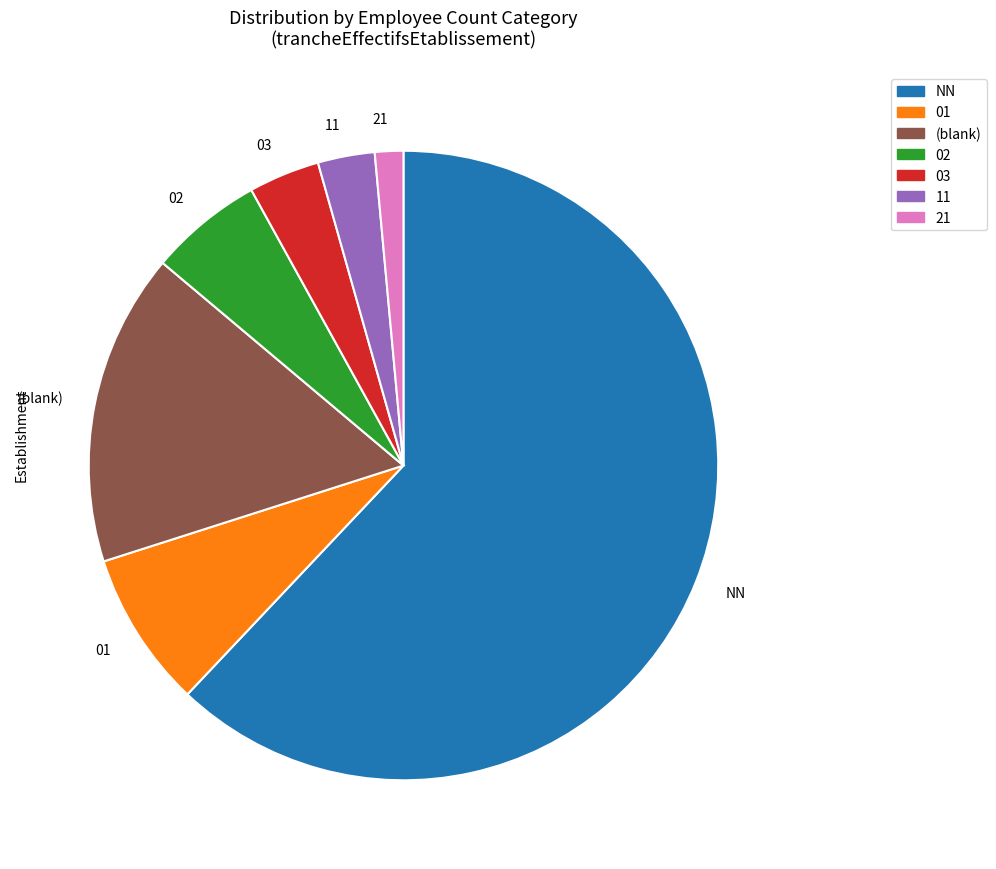

Which slice is the largest?

NN